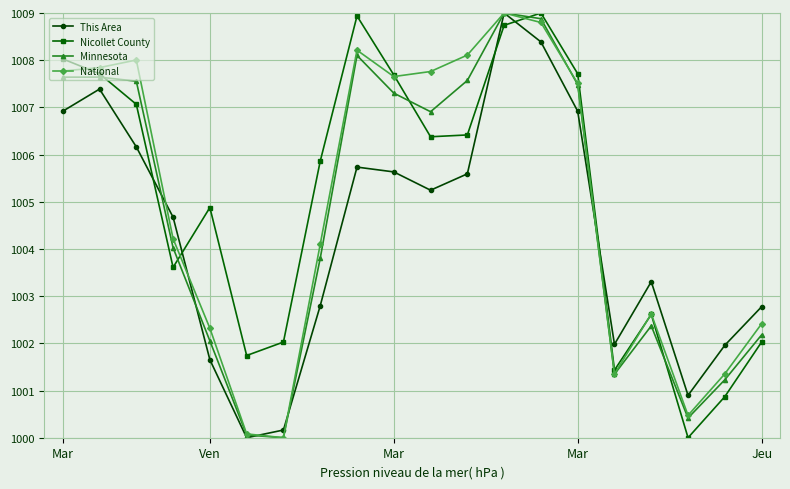

What is the value of the This Area point at the 20th from the left?

1002.8